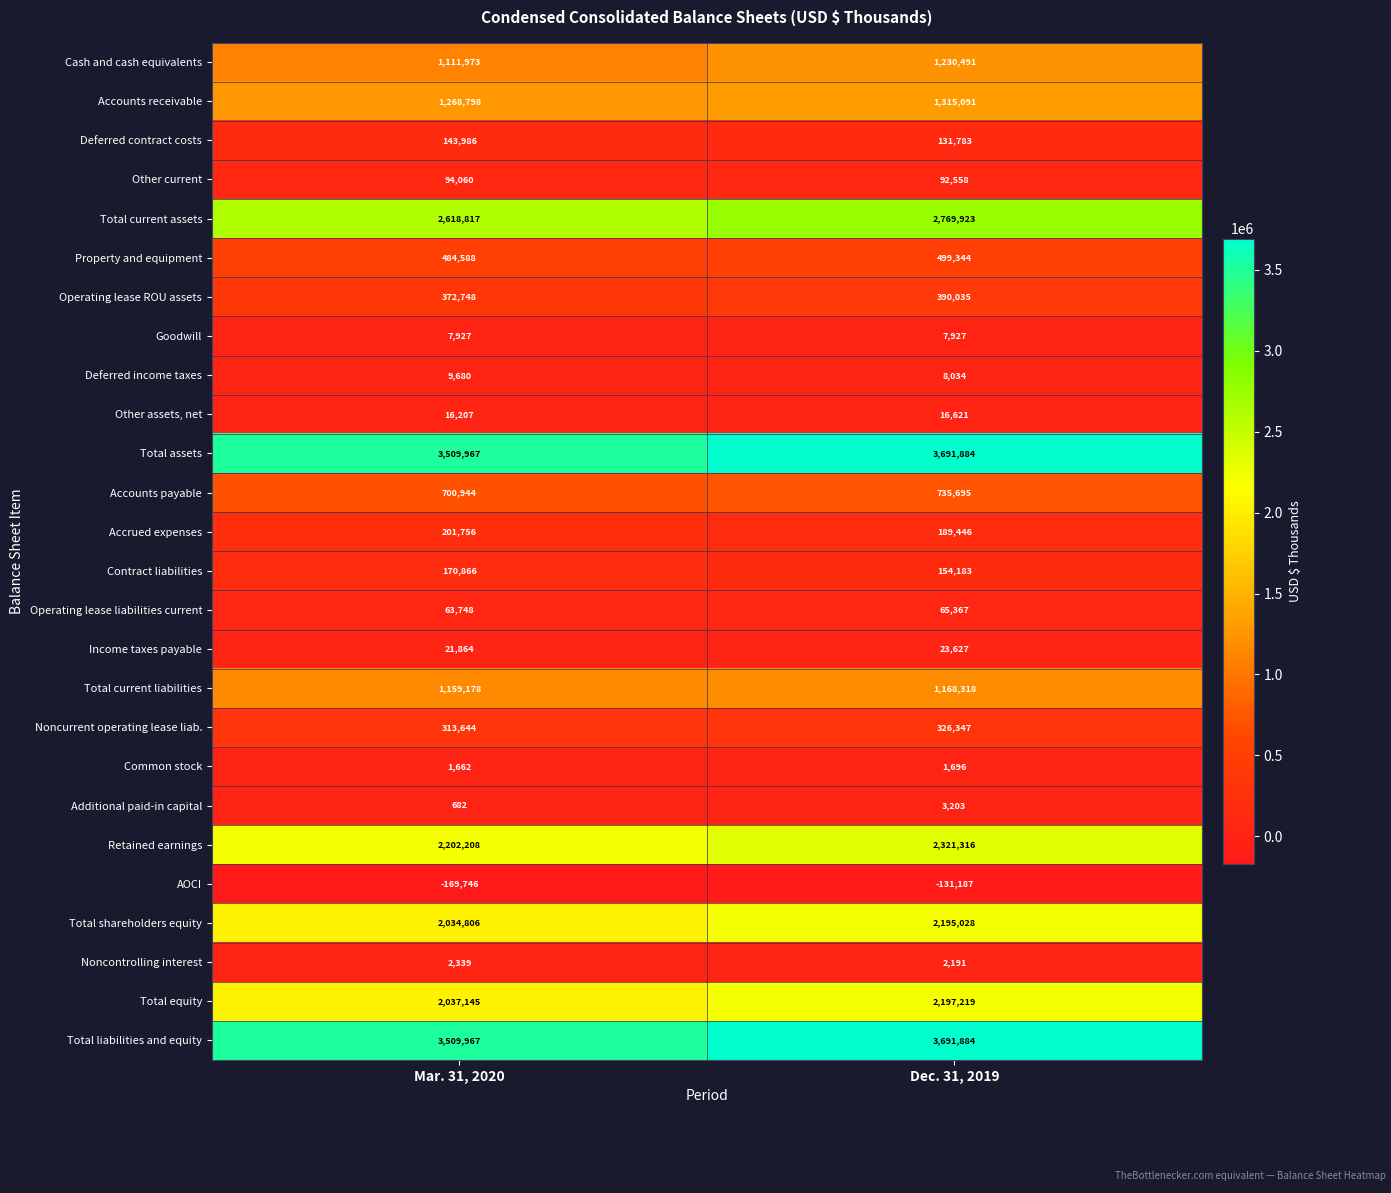

Which category has the highest value across all series?

Dec. 31, 2019